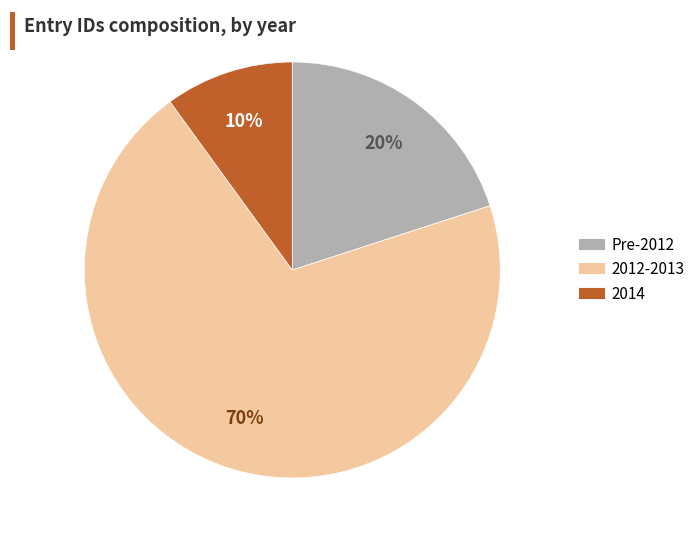

To the nearest percent, what is the difference between the largest and smallest slice percentages?

60%